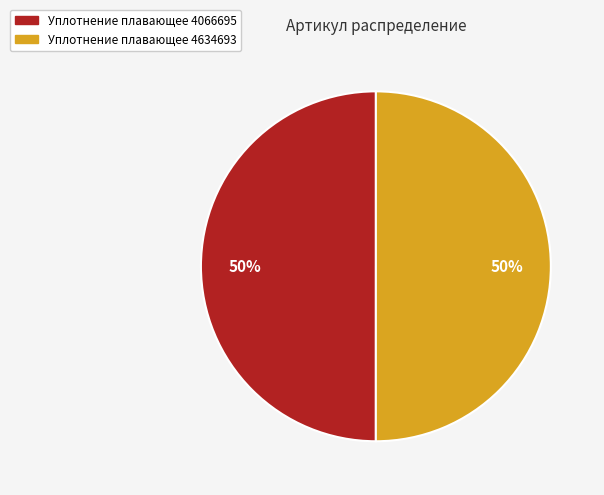

True or false: Уплотнение плавающее 4066695 accounts for 63% of the total.

False